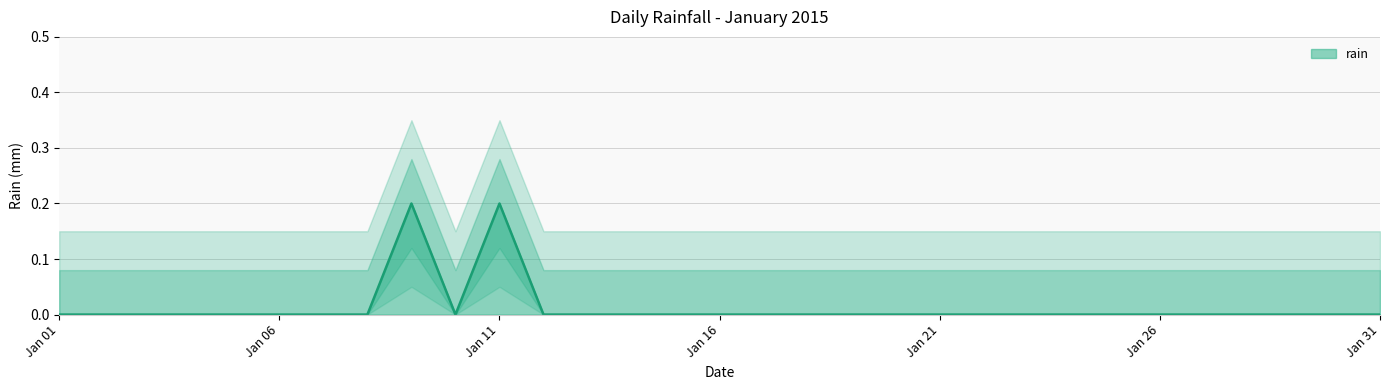

At which category does the data reach its first local valley?

2015-01-10